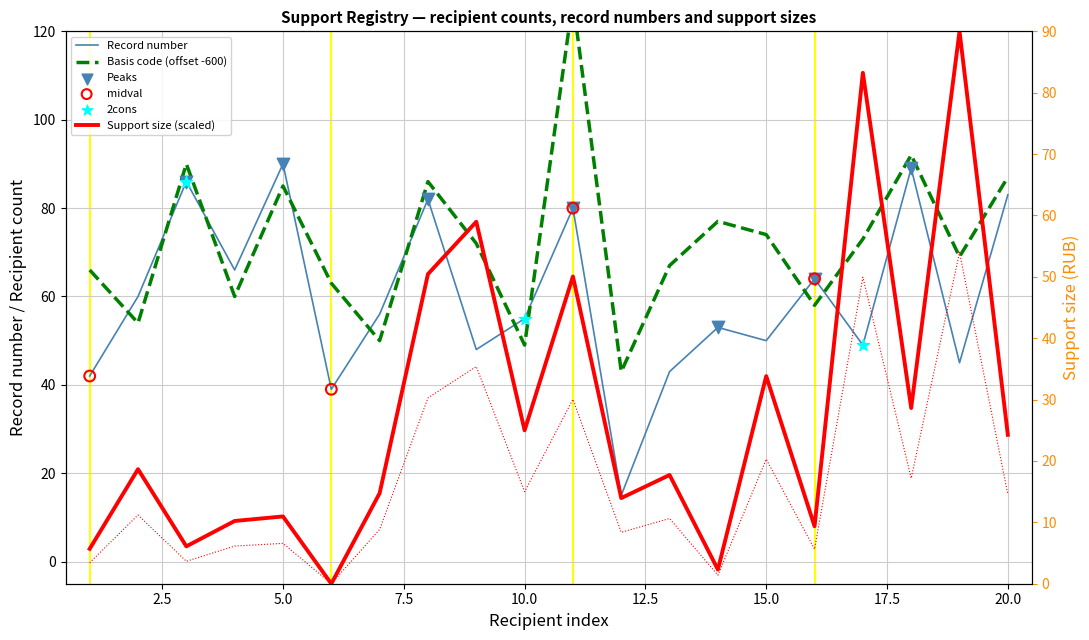

Which series reaches the minimum Y coordinate?

support_size_scaled